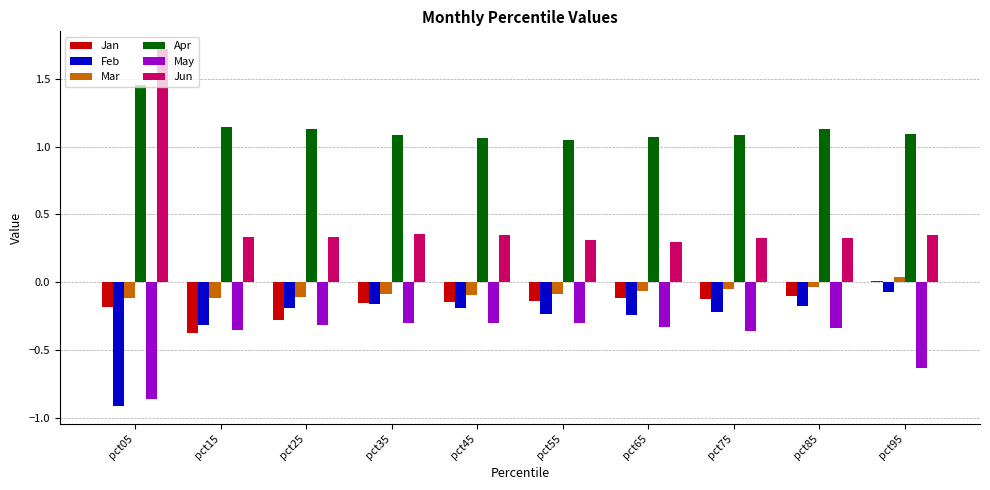

The Jun series shows 0.3 at pct65. True or false?

True